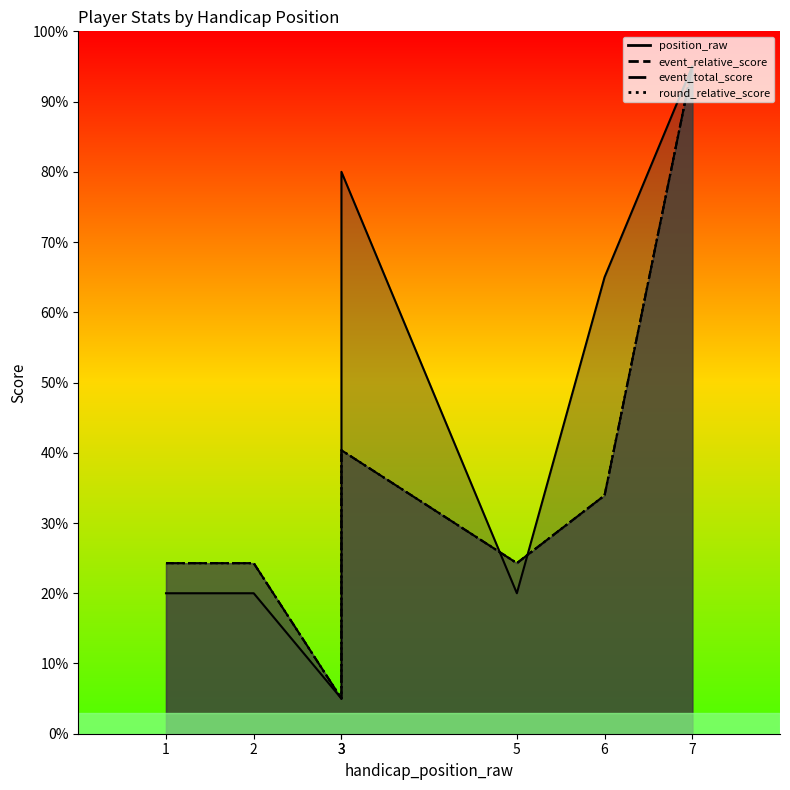

What is the sum of all position_raw values?

305.0